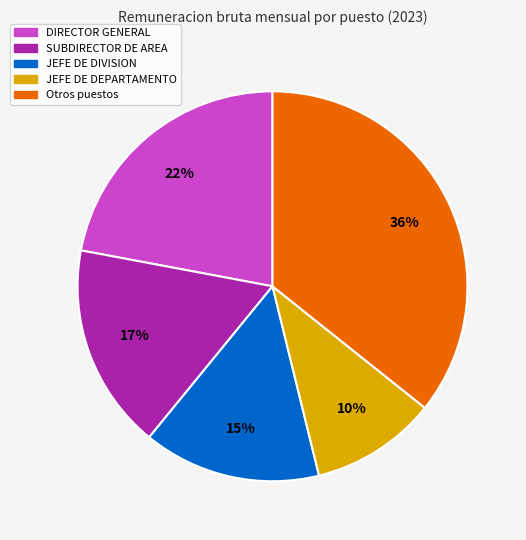

To the nearest percent, what is the average slice percentage?

20%